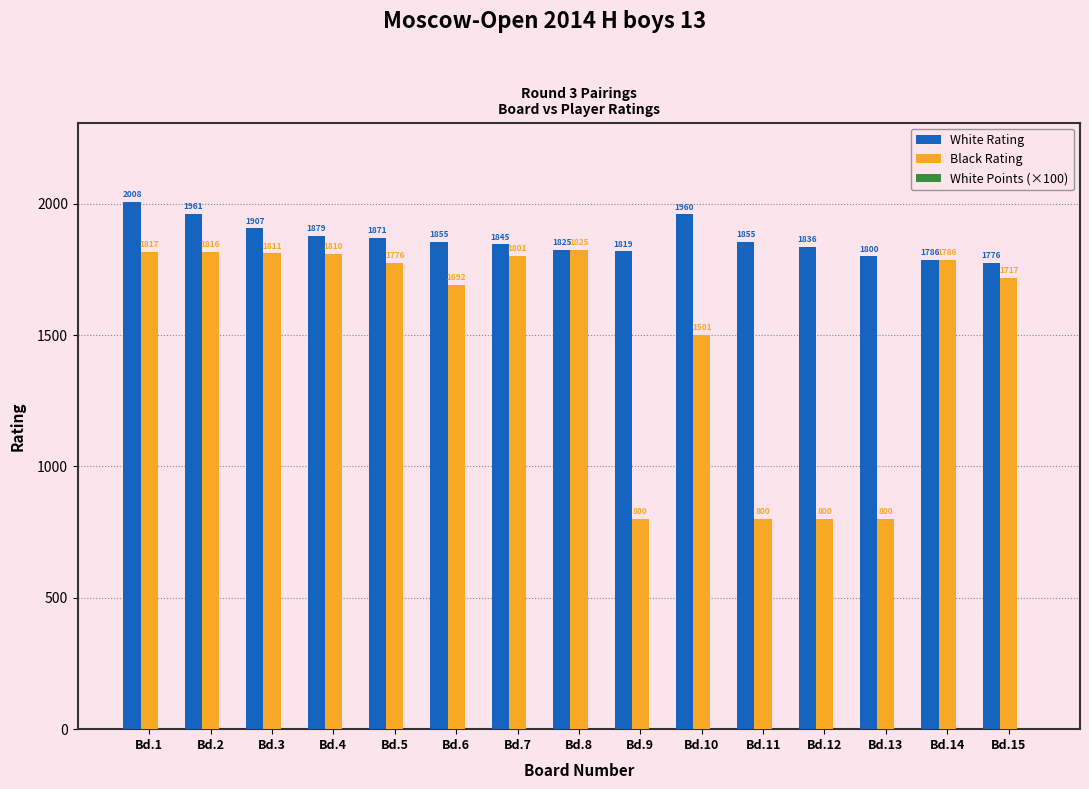

Are the bars horizontal?

No